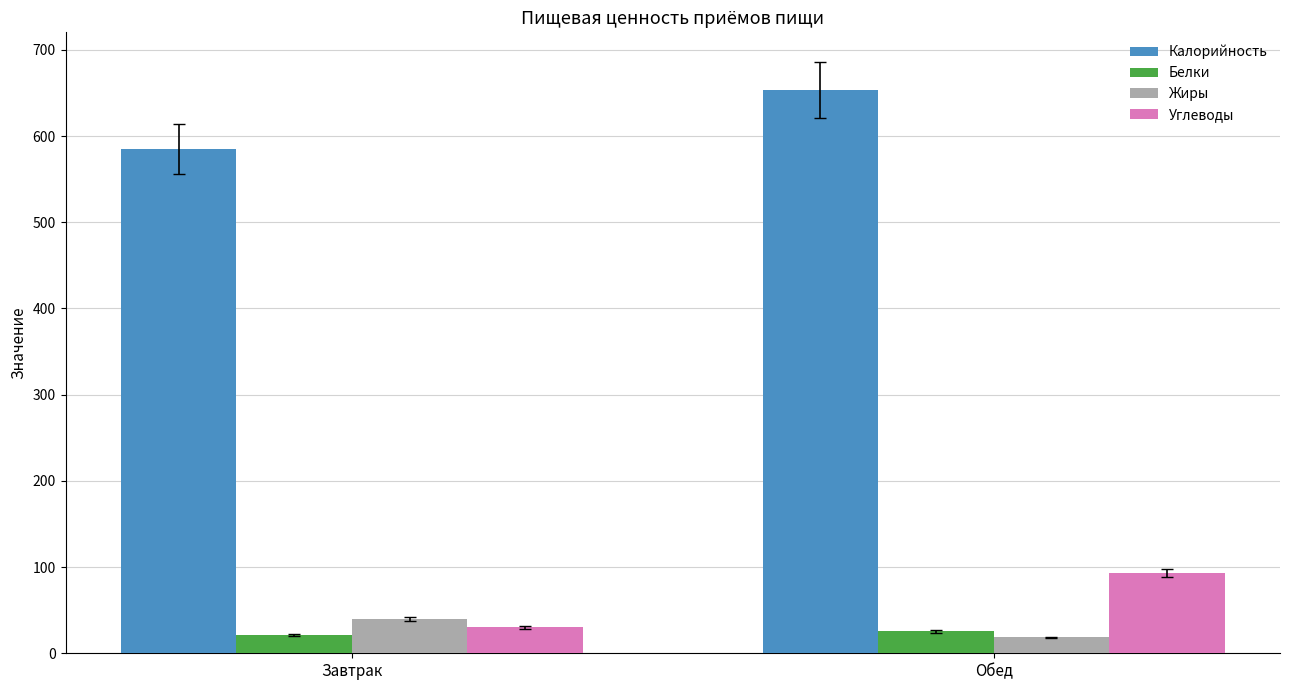

What is the total value across all series at Обед?

790.2